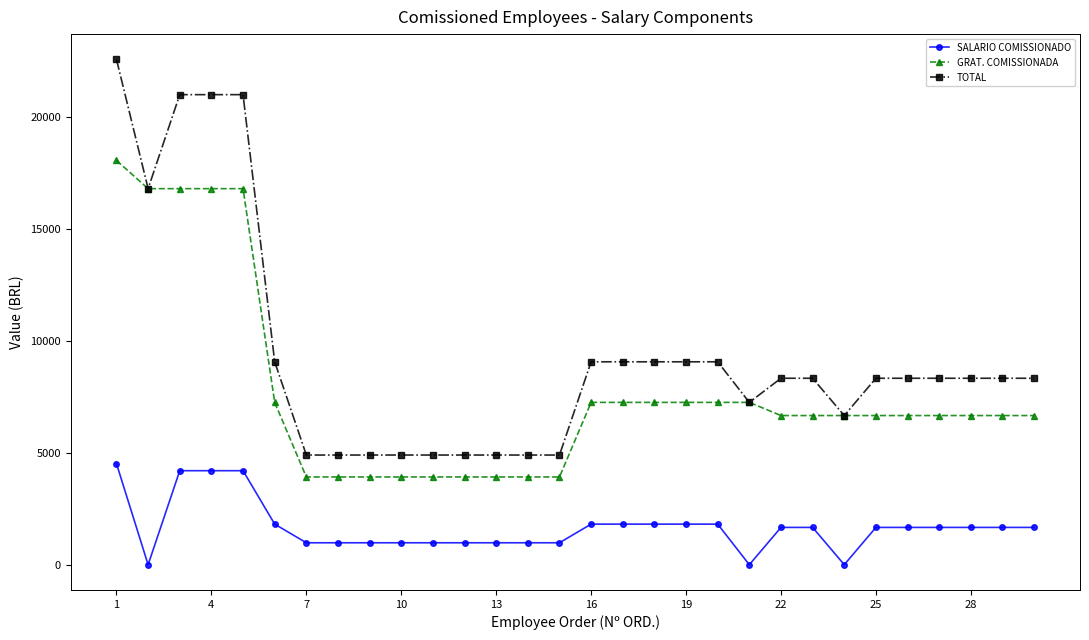

Which series has the largest total across all categories?

TOTAL